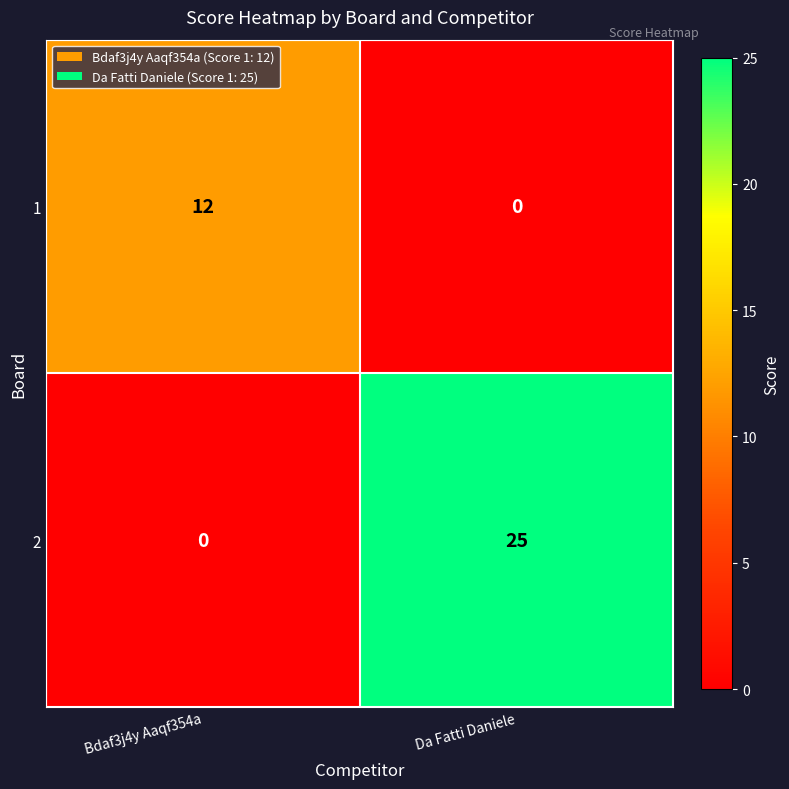

What is the average value of the 1 series?

6